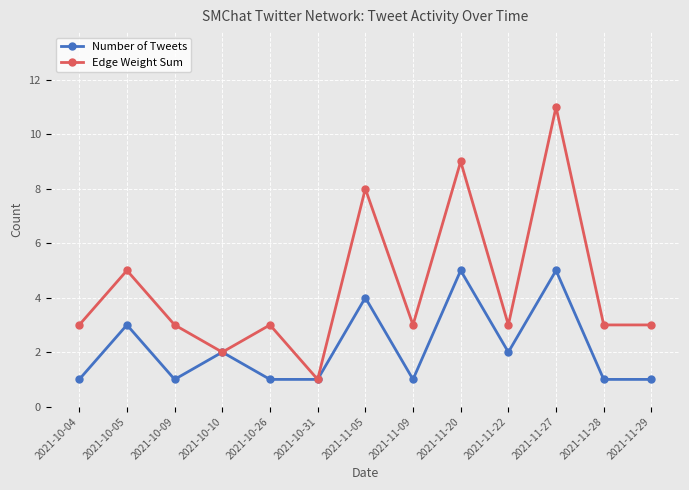

True or false: Edge Weight Sum has a value of 3 at 2021-11-28.

True